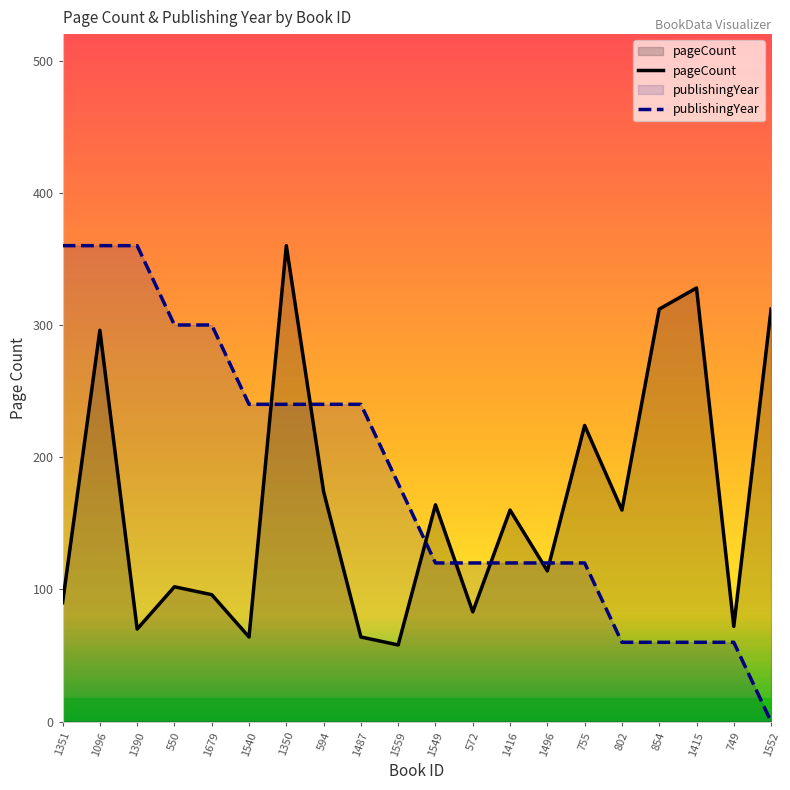

Which has a higher value, 1416 or 1350?

1350